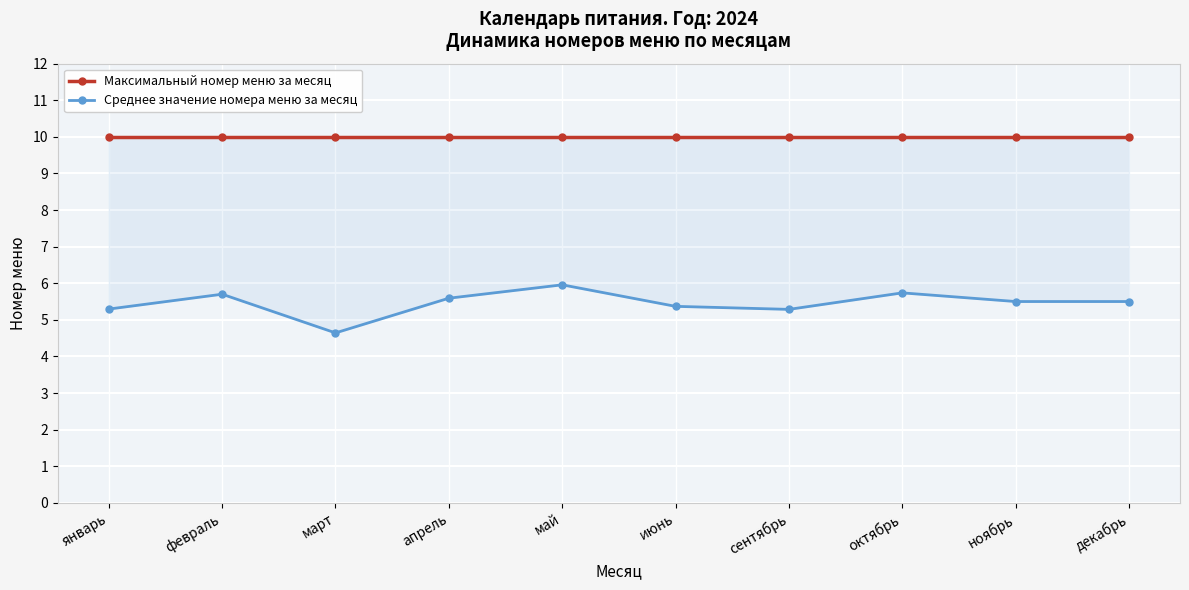

What is the sum of the Среднее значение номера меню за месяц values at февраль and апрель?

11.3